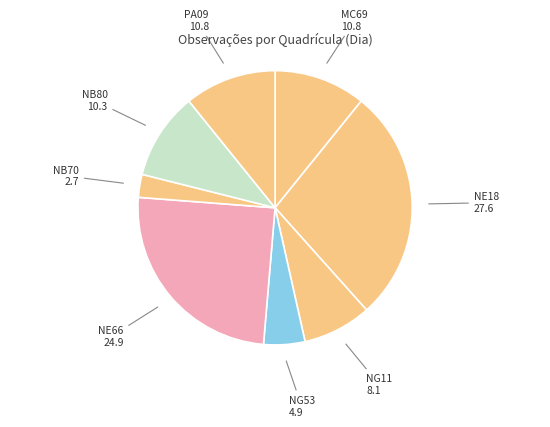

How many slices are in this pie chart?

8